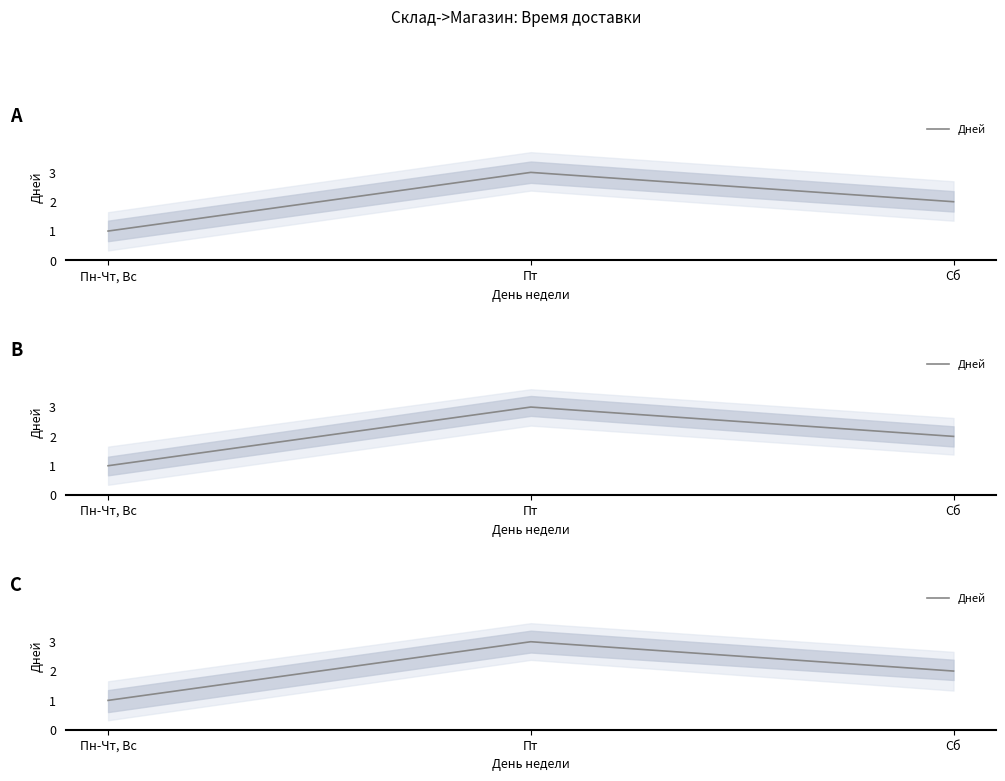

What is the difference between the values at Сб and Пт?

1